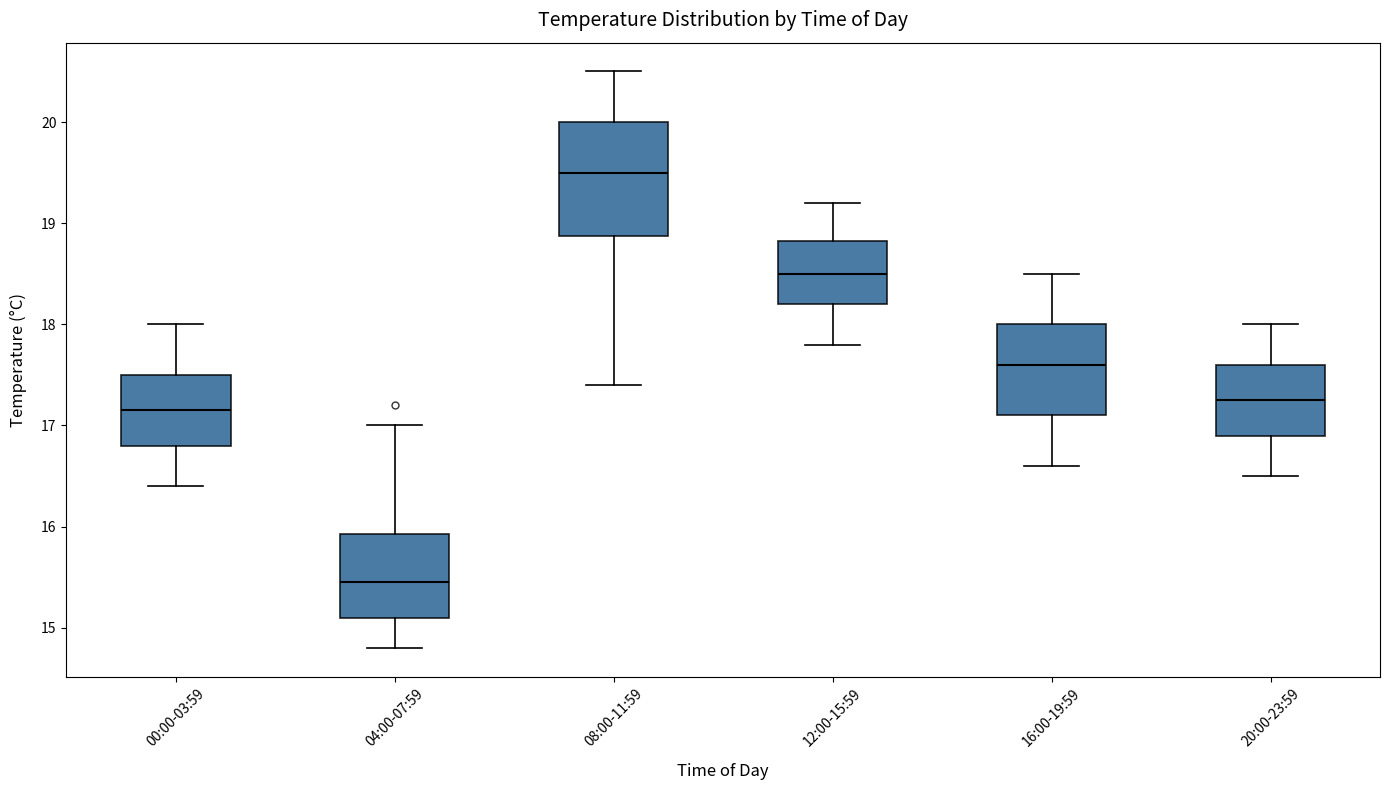

Comparing the boxes themselves (not the whiskers), which one is the tallest?

08:00-11:59